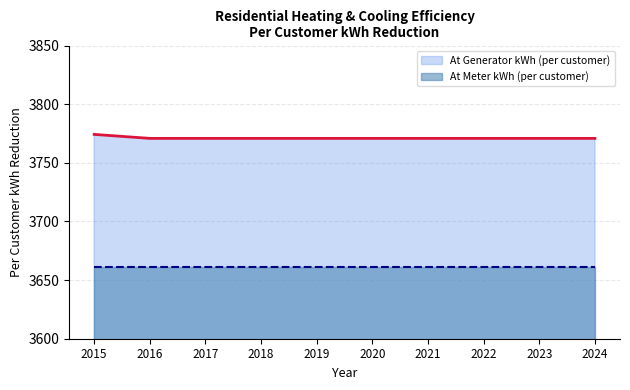

True or false: At Meter kWh (per customer) has a value of 2021.5 at 2022.

False